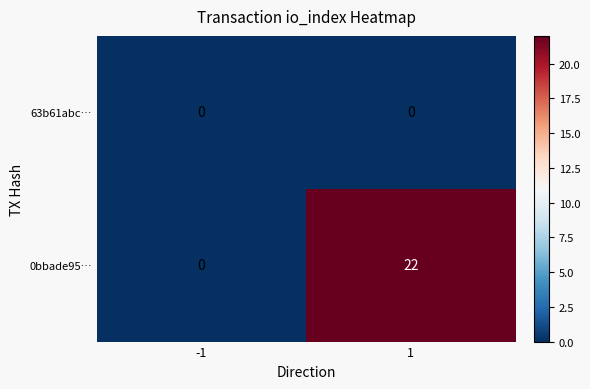

At how many categories does at least one series exceed 2?

1